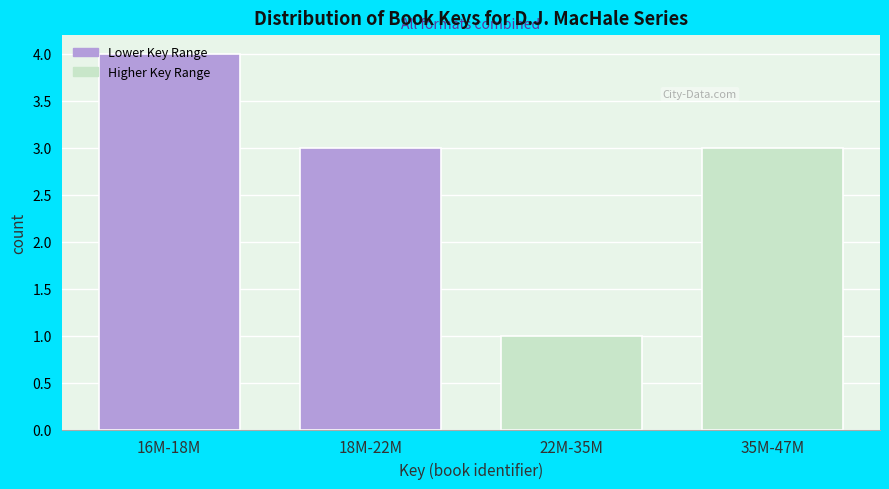

What is the maximum value shown in the chart?

4